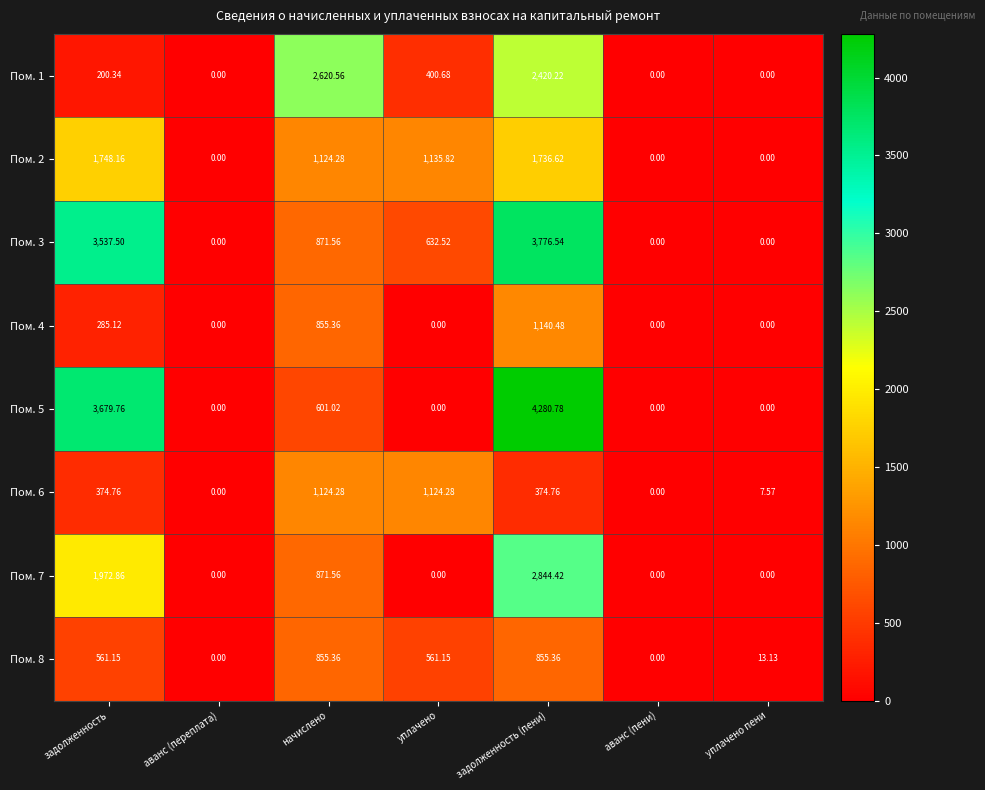

At which category is the sum across all series the highest?

задолженность (пени)